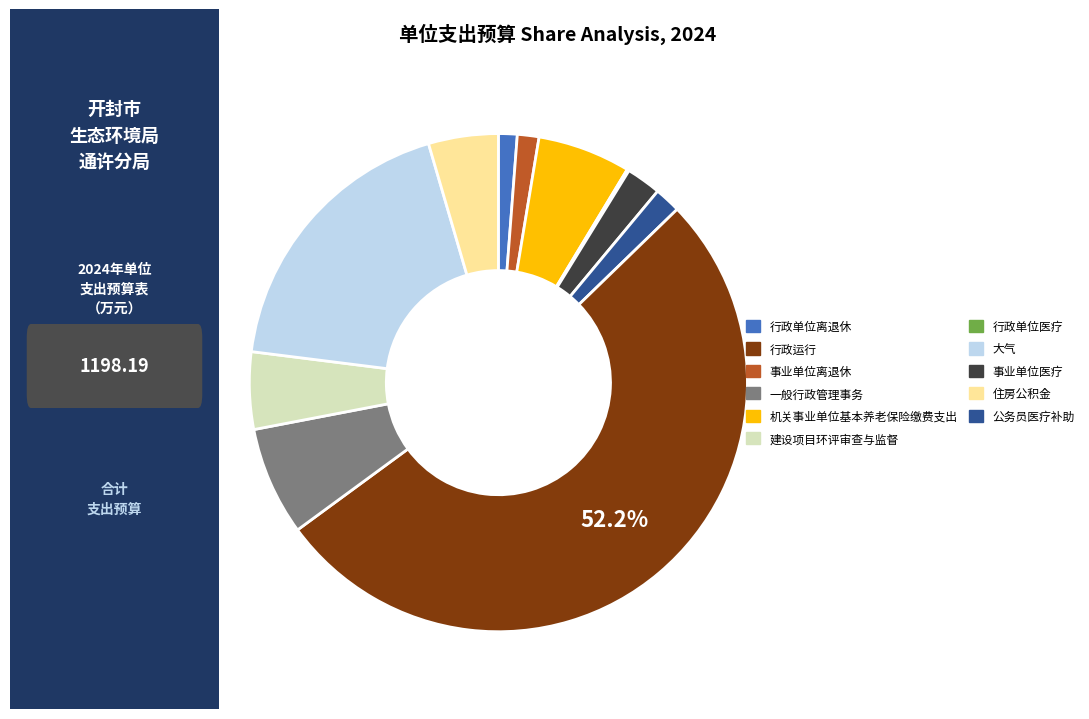

Does any single category account for the majority?

Yes